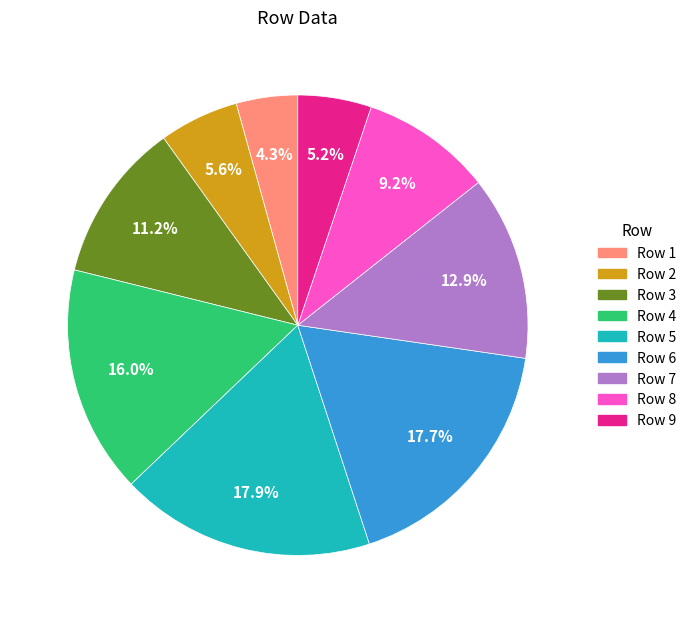

Count the number of slices in the pie.

9